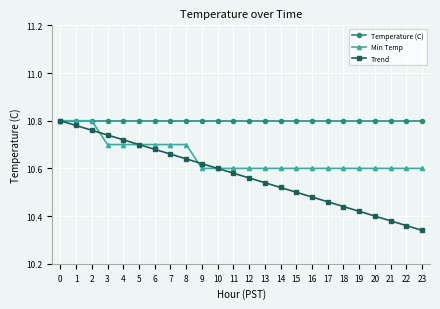

Is it true that Temperature (C) equals 4.4 at 9?

False